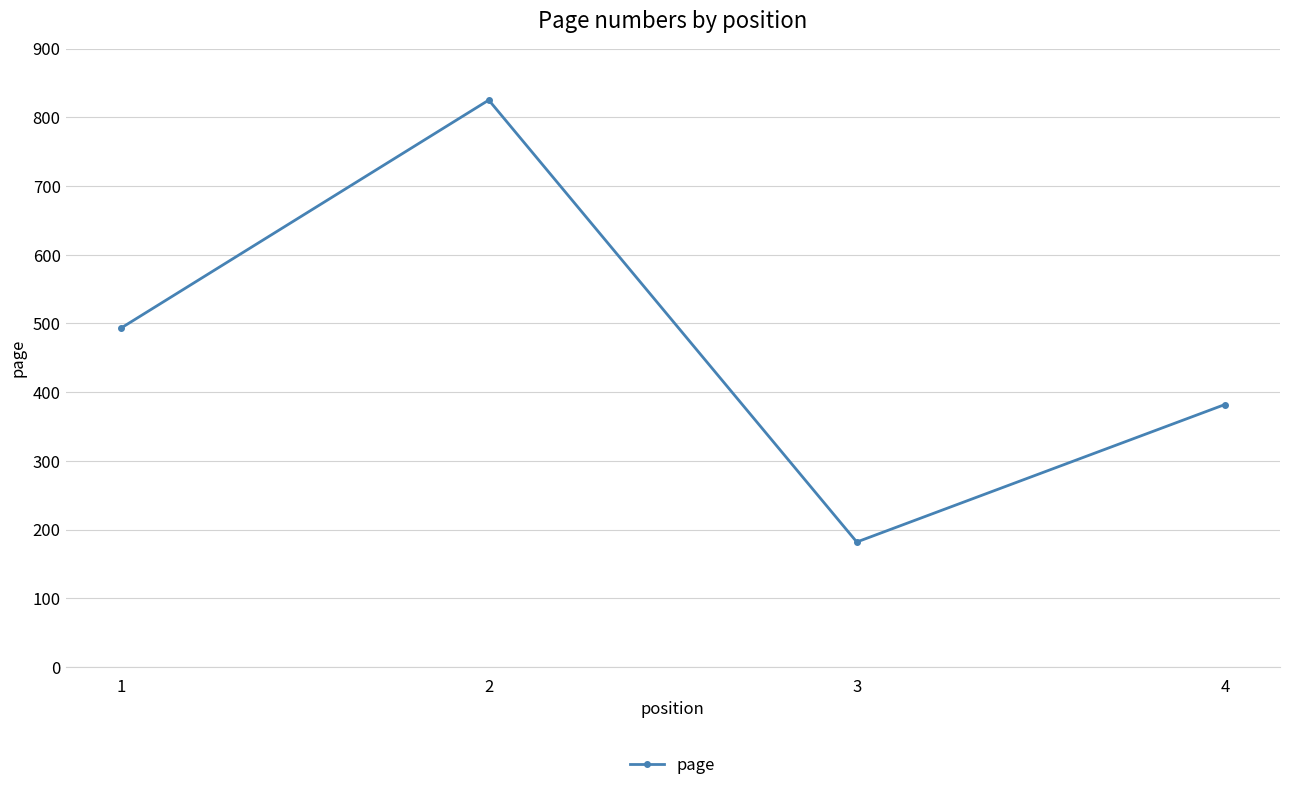

How many points are lower than both their immediate neighbors (excluding endpoints)?

1